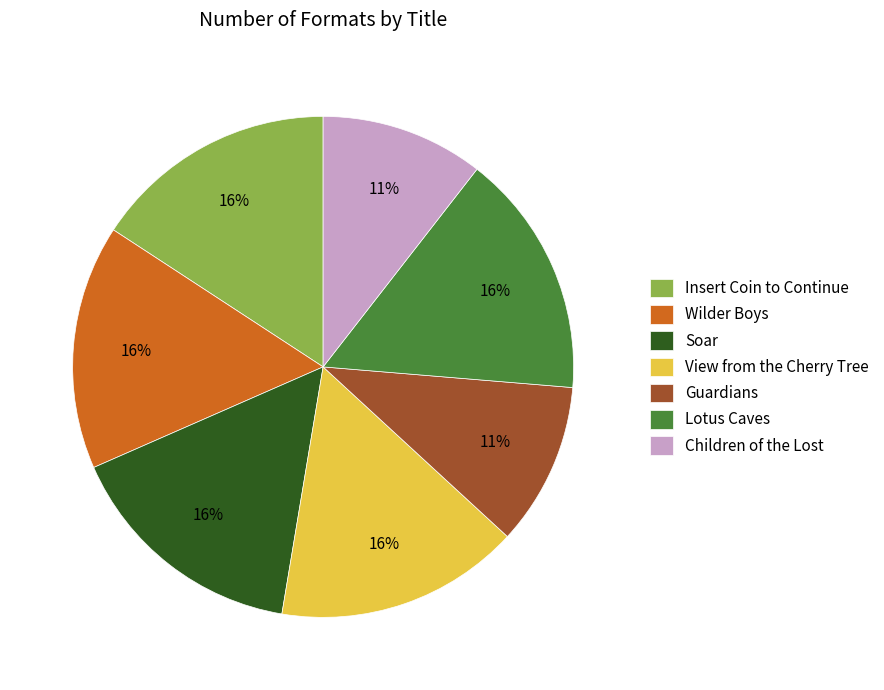

How many slices are in this pie chart?

7